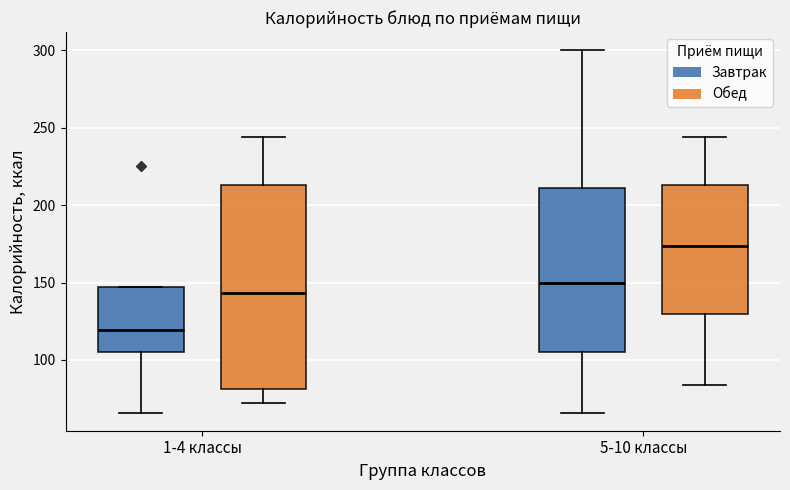

Where does the median line of the box for 5-10 классы (Завтрак) sit on the y-axis? The values are not printed on the chart, so give them approximately, as read against the axis.

150